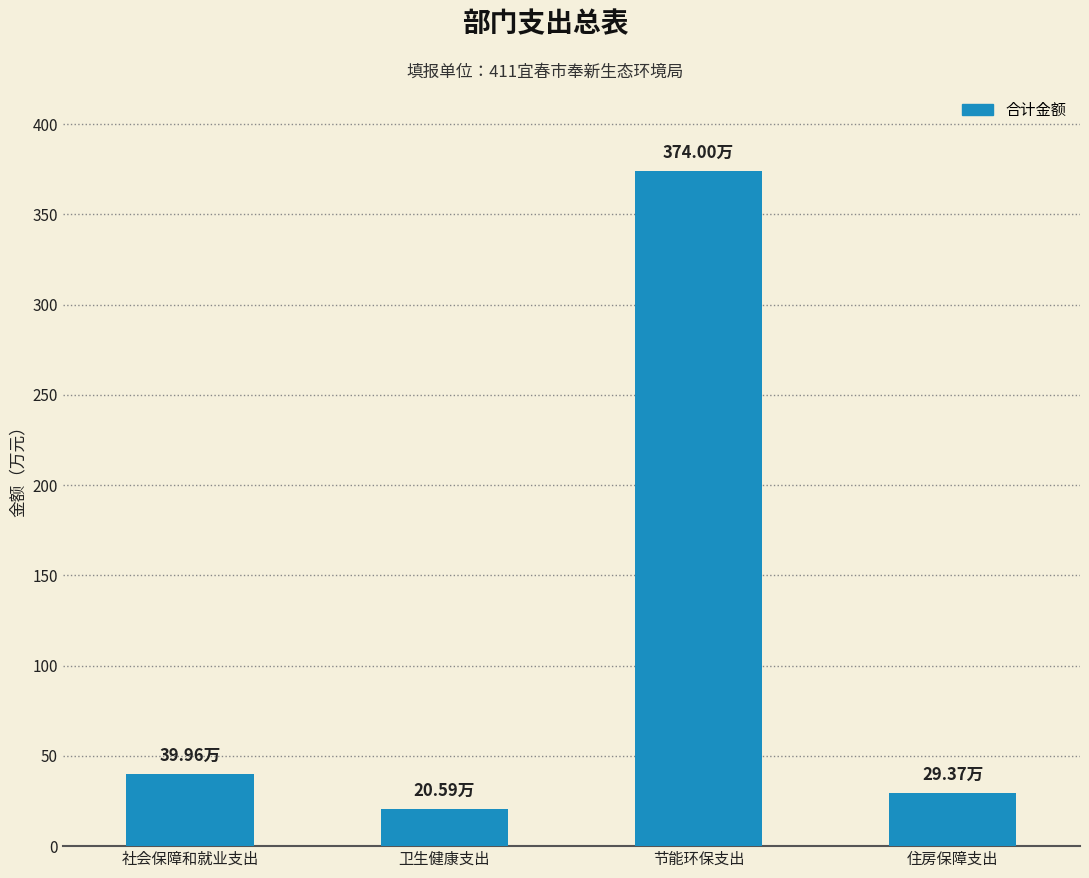

What is the label of the 3rd bar from the right?

卫生健康支出